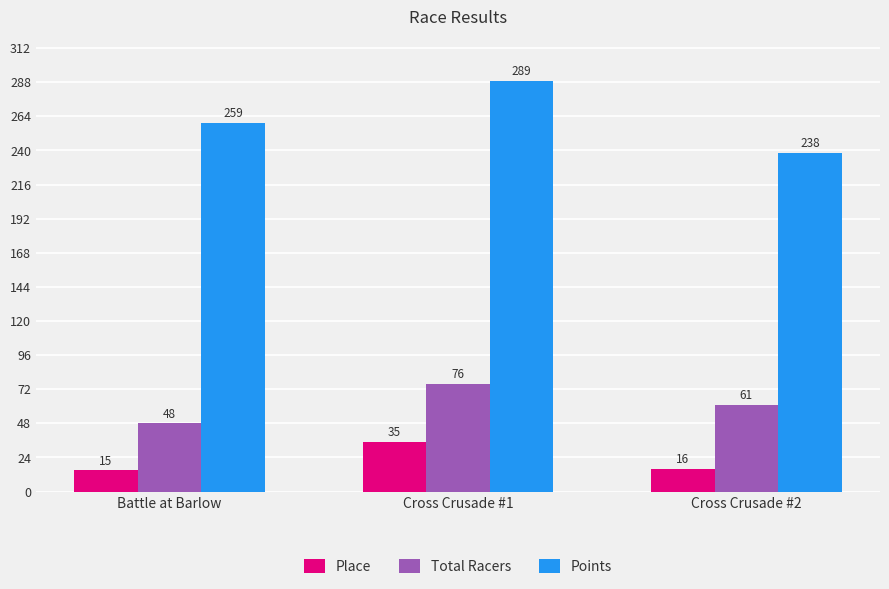

What is the sum of the Points values at Cross Crusade #1 and Battle at Barlow?

548.2